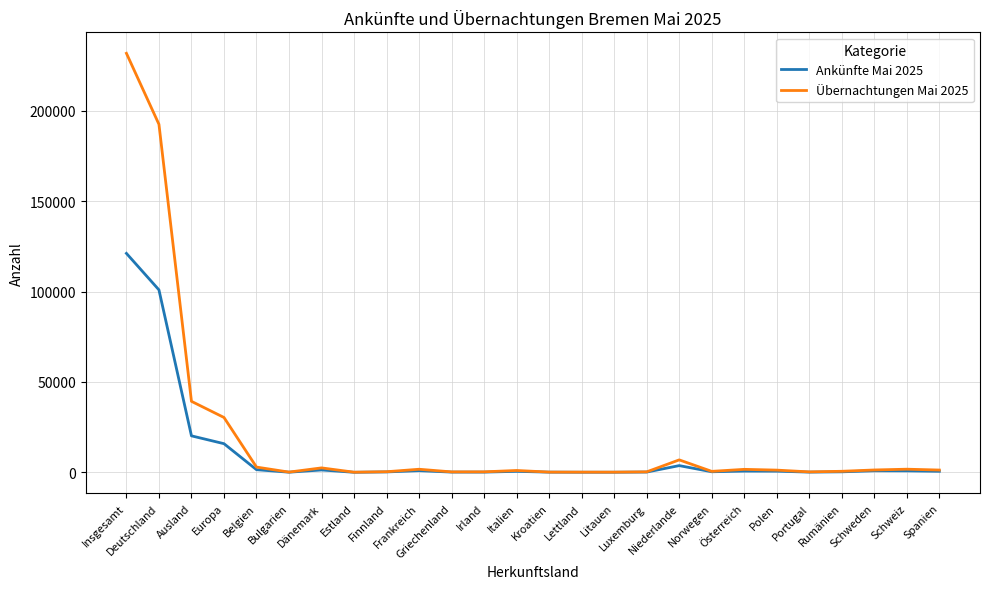

What is the difference between the Übernachtungen Mai 2025 values at Italien and Litauen?

922